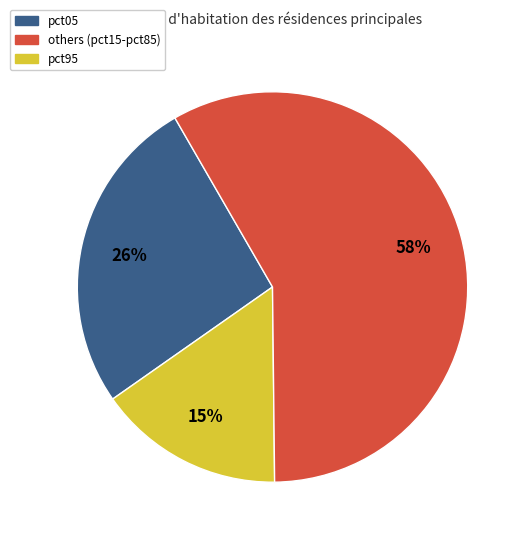

How many segments does this pie chart have?

3